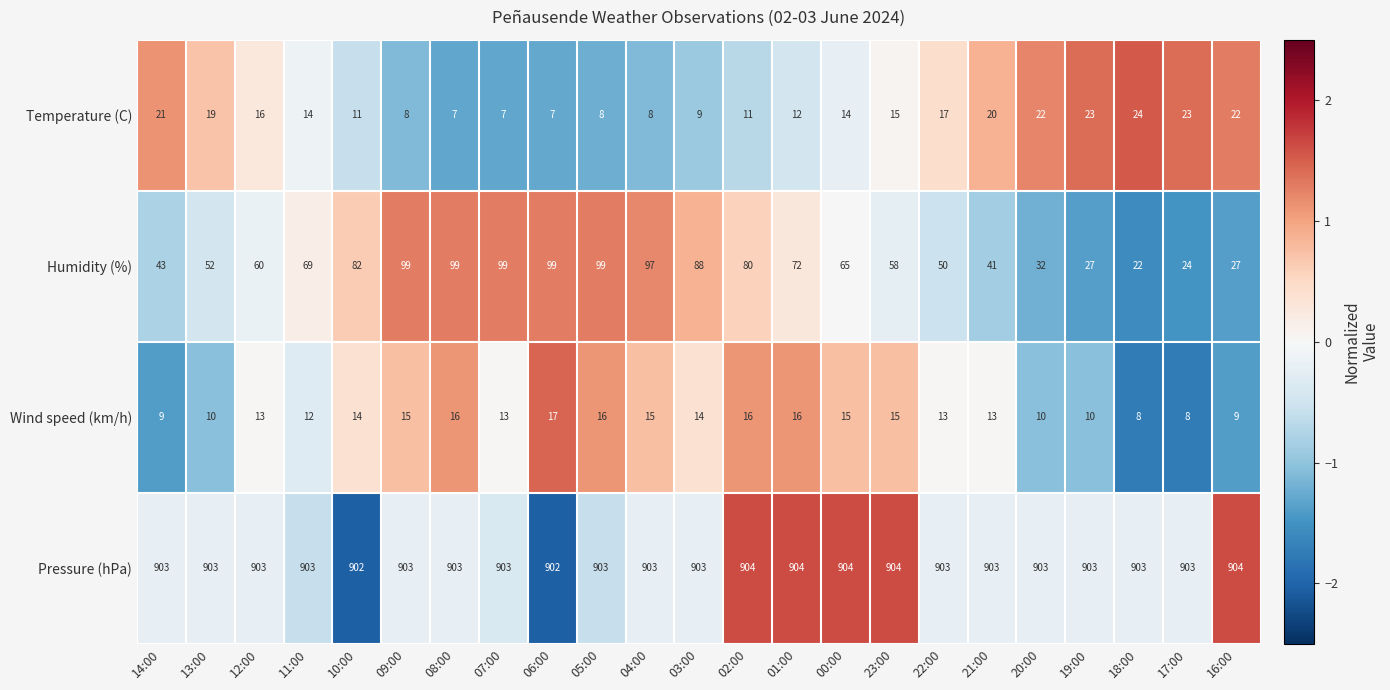

At 12:00, list the series in order from smallest to largest.

Wind speed (km/h), Temperature (C), Humidity (%), Pressure (hPa)